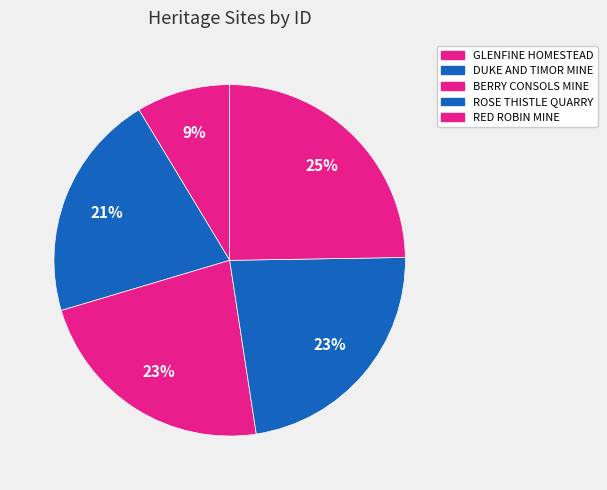

How many segments does this pie chart have?

5